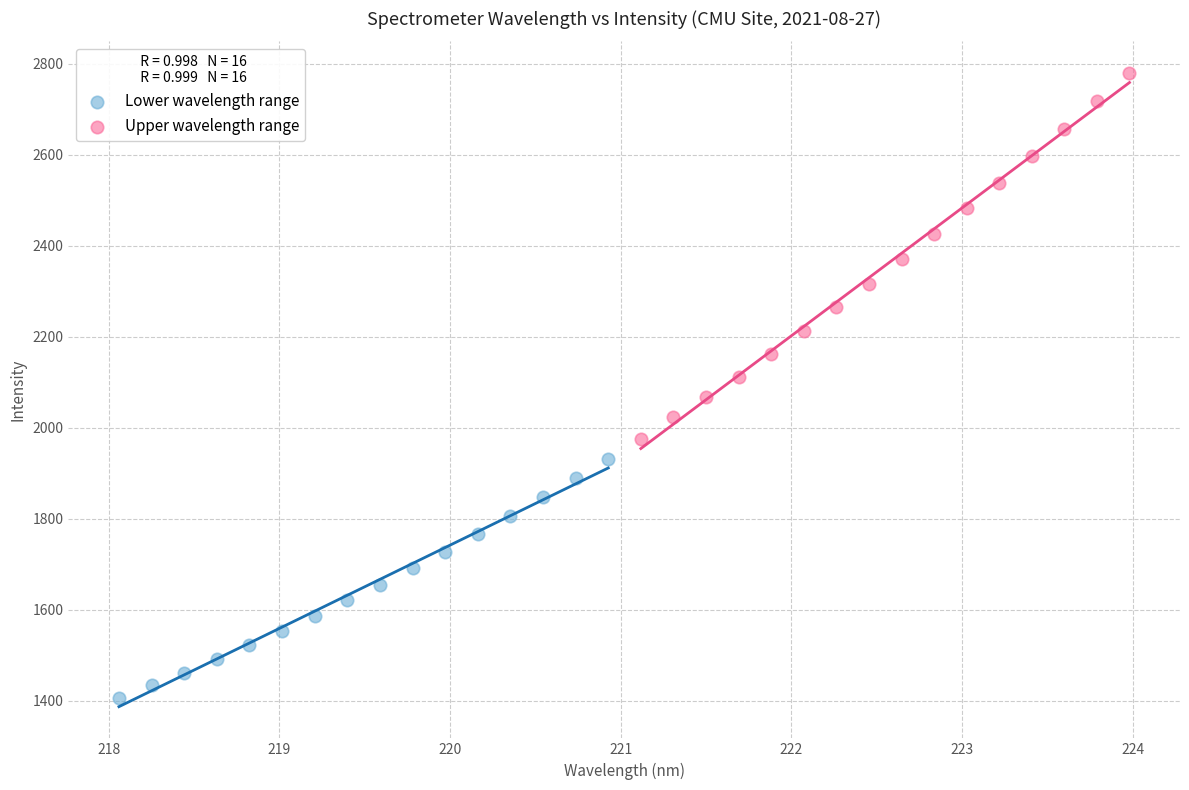

Which series reaches the minimum Y coordinate?

Lower wavelength range